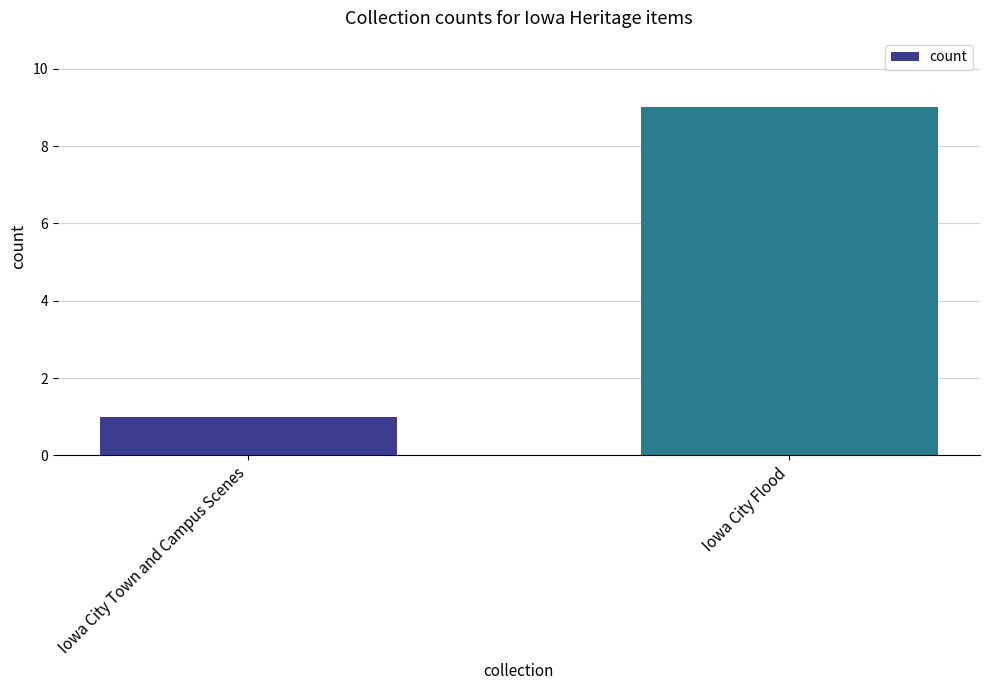

How many series are shown in this chart?

1